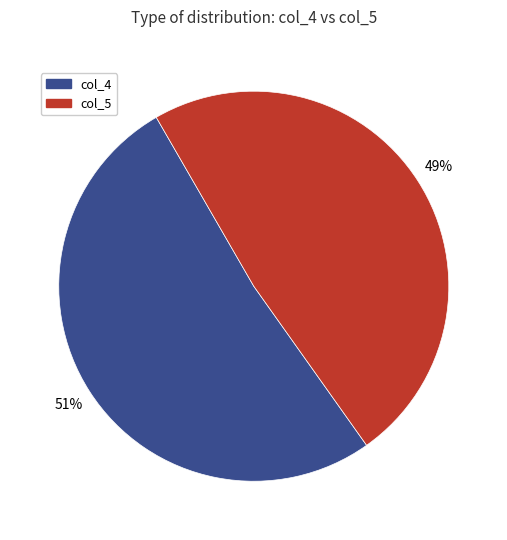

How many slices are in this pie chart?

2